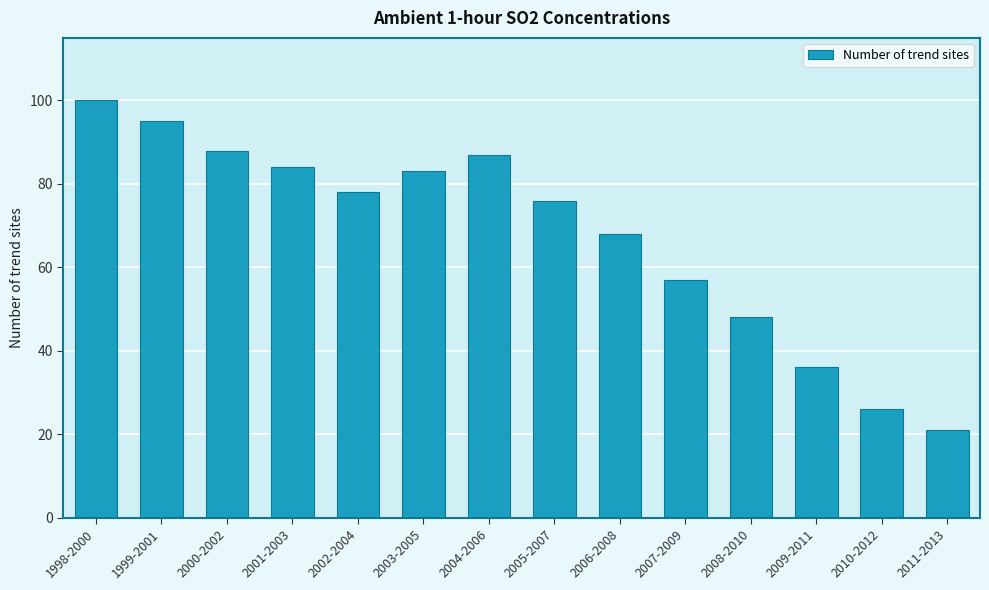

Reading left to right, extract all data points from this chart.

100	95	88	84	78	83	87	76	68	57	48	36	26	21